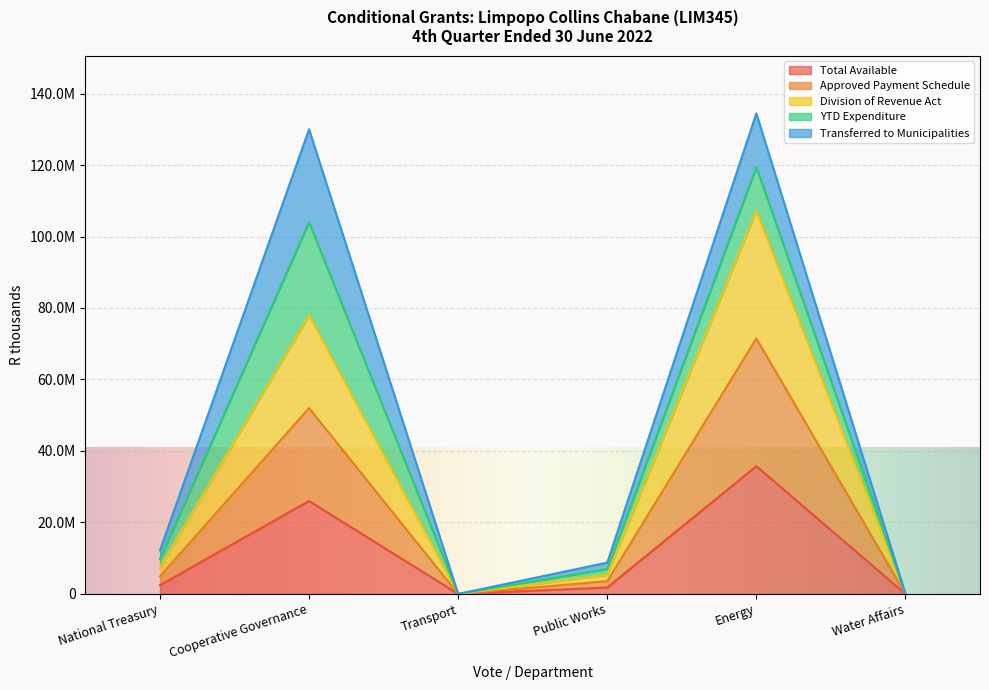

Which series has the largest total across all categories?

Division of Revenue Act